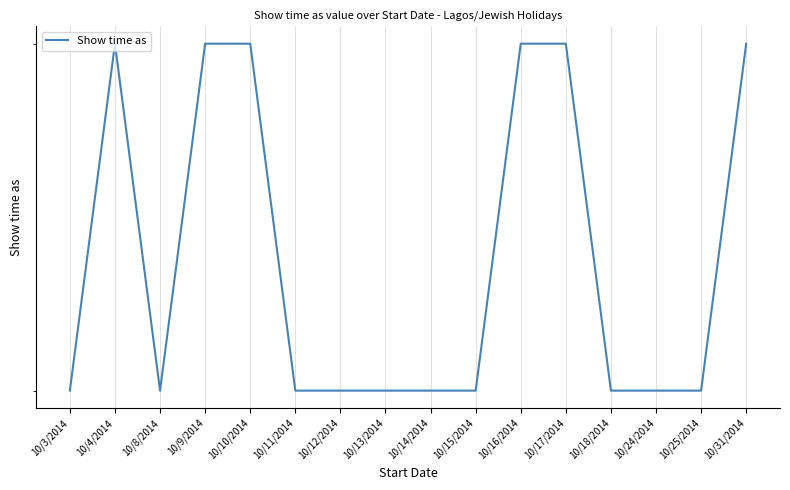

Count the number of categories in the chart.

16